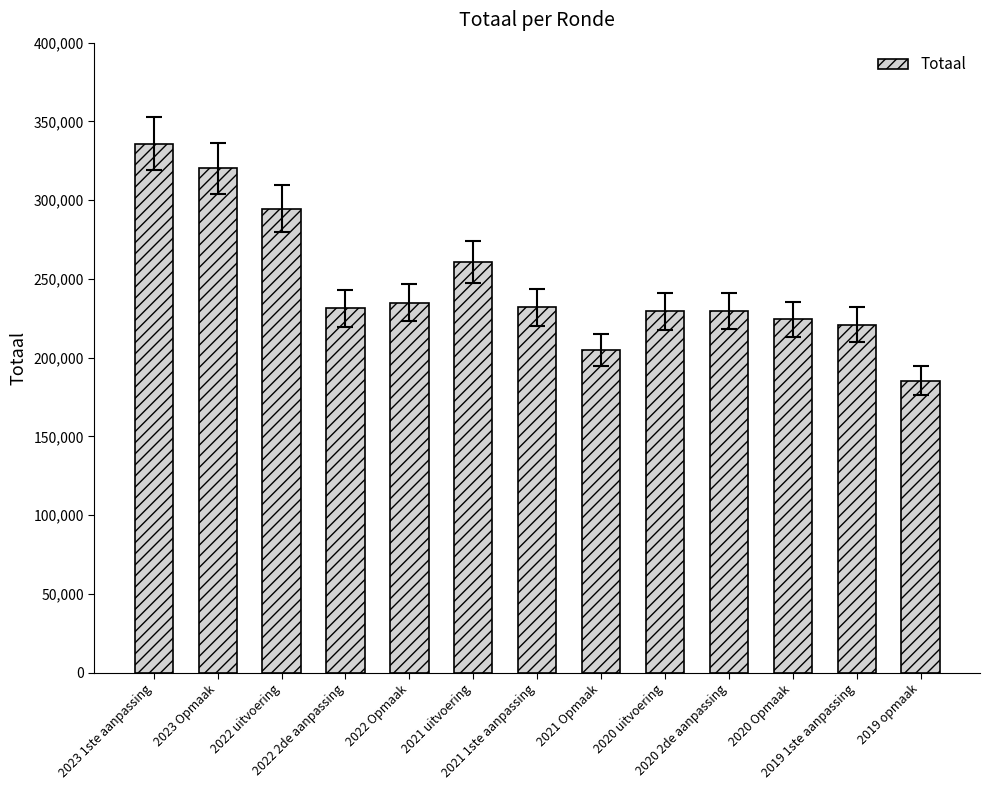

How many series are shown in this chart?

1